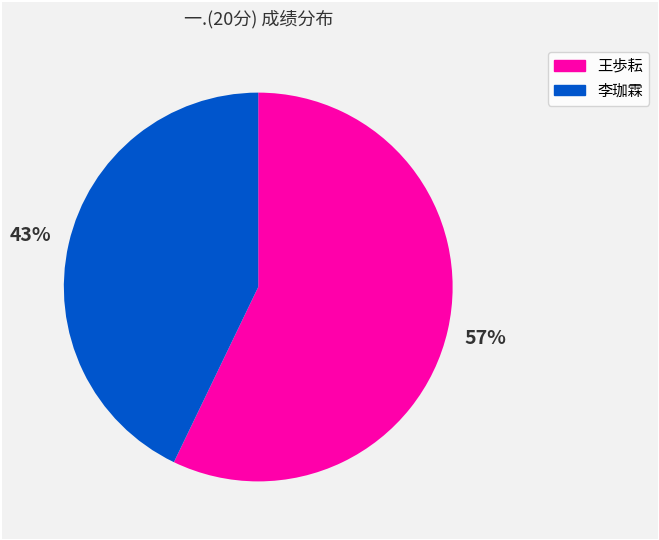

How many slices are in this pie chart?

2